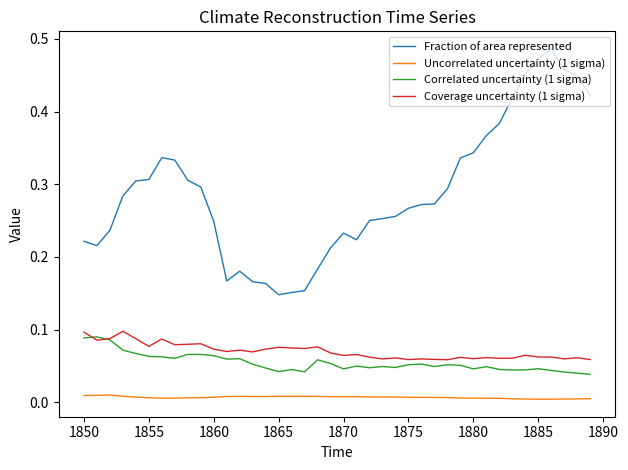

Which series has the largest total across all categories?

Fraction of area represented